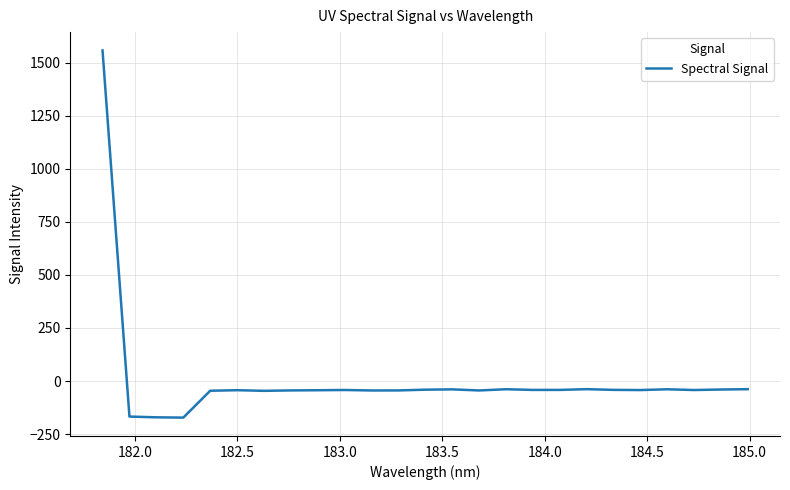

What is the greatest value displayed?

1557.0